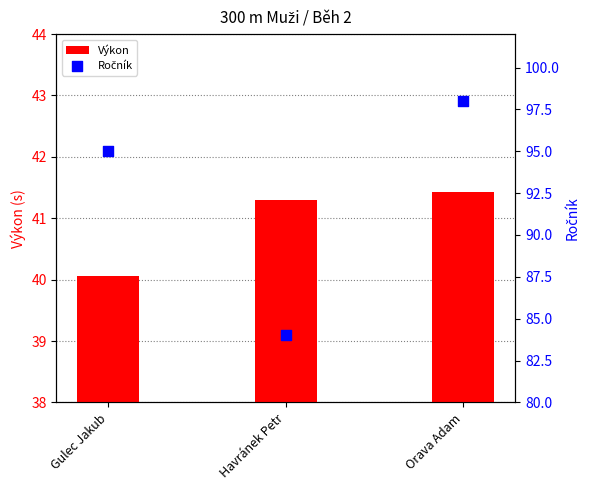

Is the value of Výkon at Orava Adam greater than the value of Ročník at Orava Adam?

No